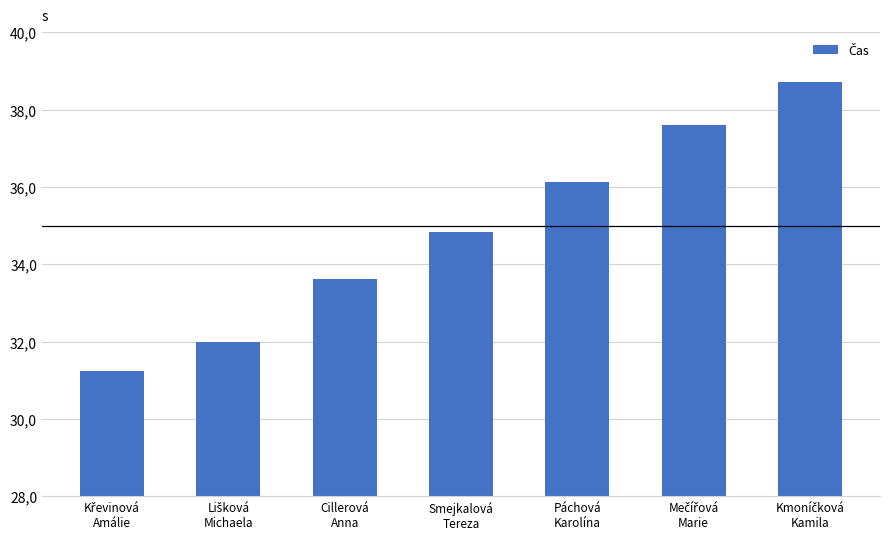

Between Lišková
Michaela and Kmoníčková
Kamila, which is larger?

Kmoníčková
Kamila